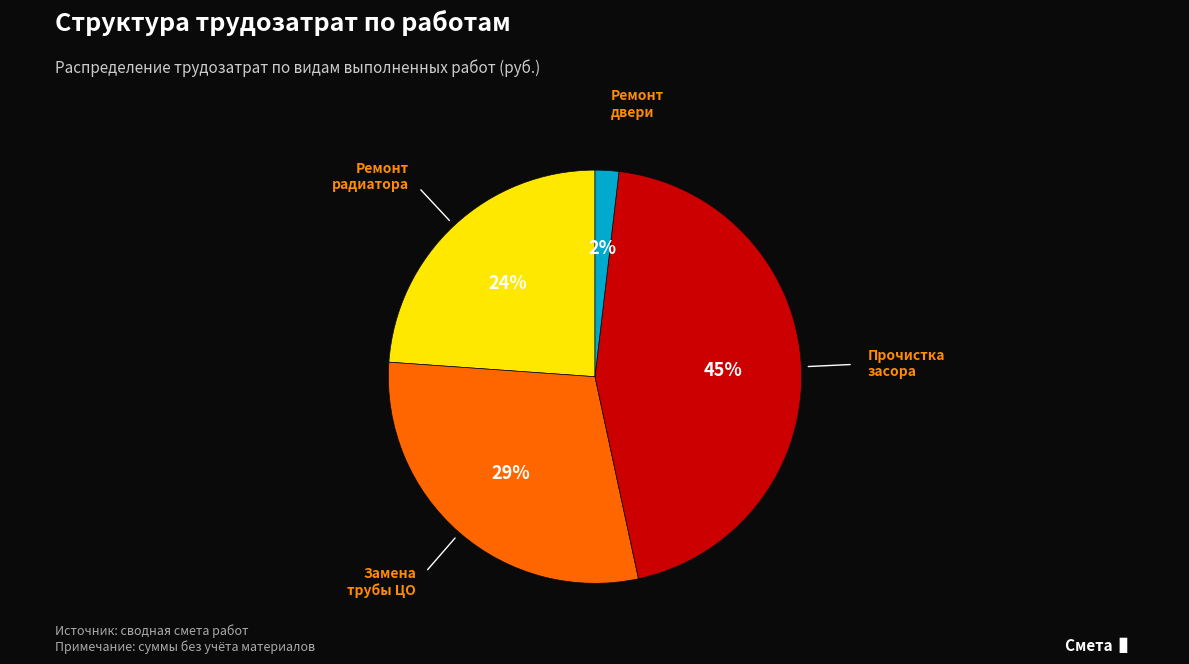

To the nearest percent, what is the average slice percentage?

25%